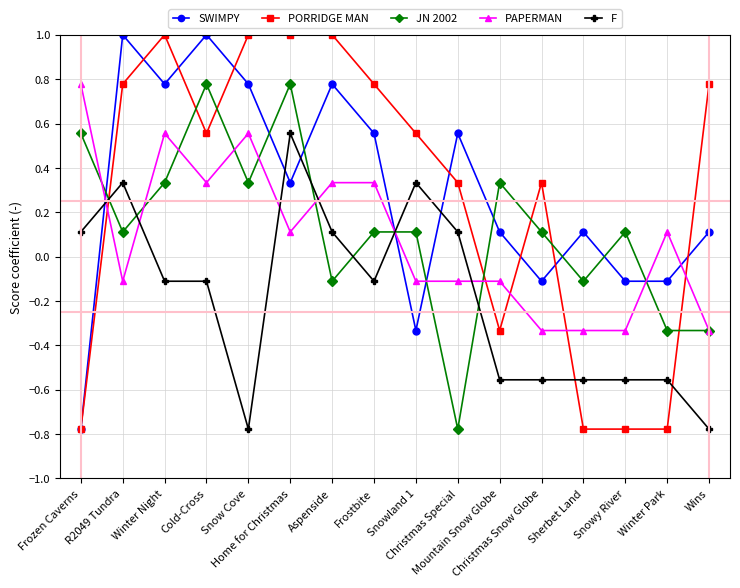

What is the maximum value shown in the chart?

1.0